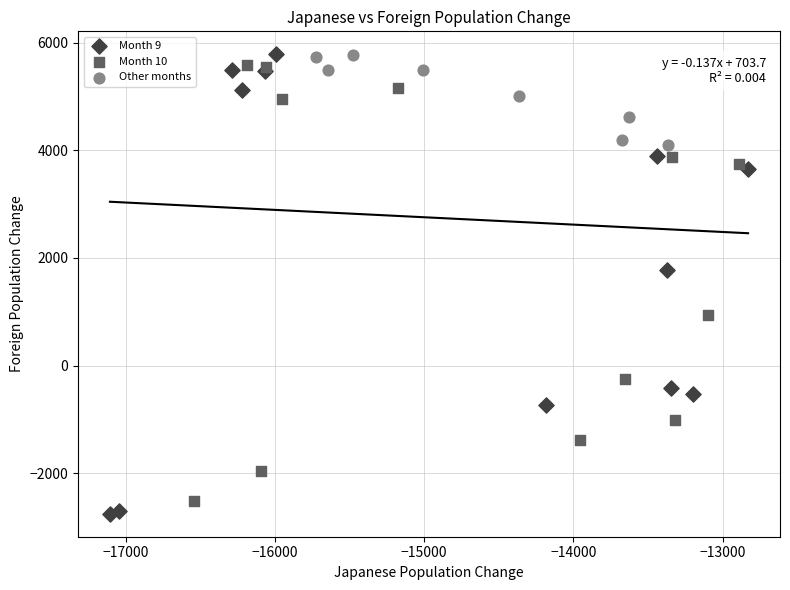

Which series has the largest Y range (max minus min)?

Month 9